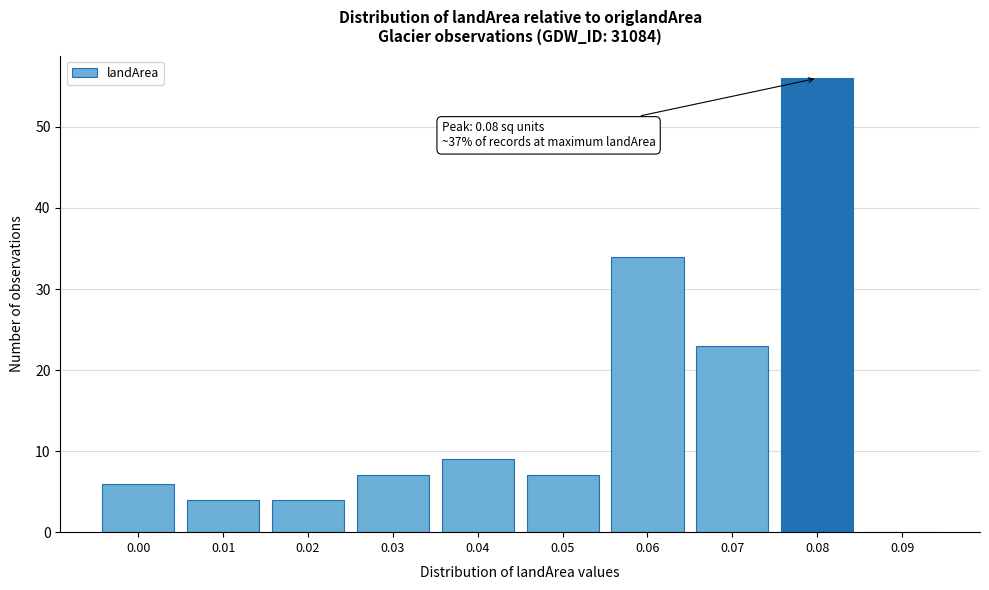

Reading left to right, transcribe all the data shown in this chart.

0.00=6	0.01=4	0.02=4	0.03=7	0.04=9	0.05=7	0.06=34	0.07=23	0.08=56	0.09=0